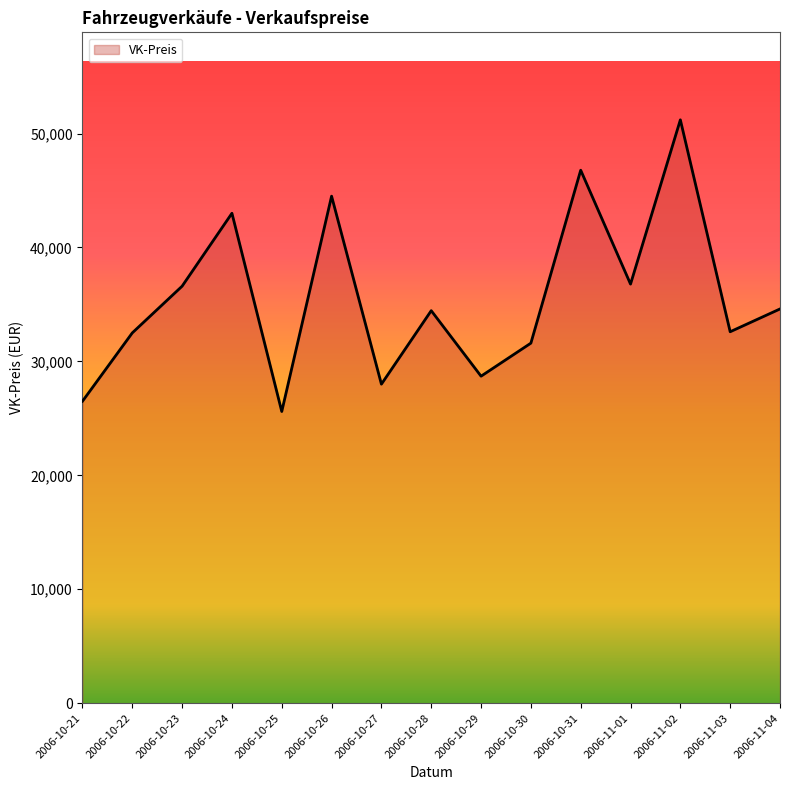

True or false: the data shows 76798 at 2006-10-26.

False